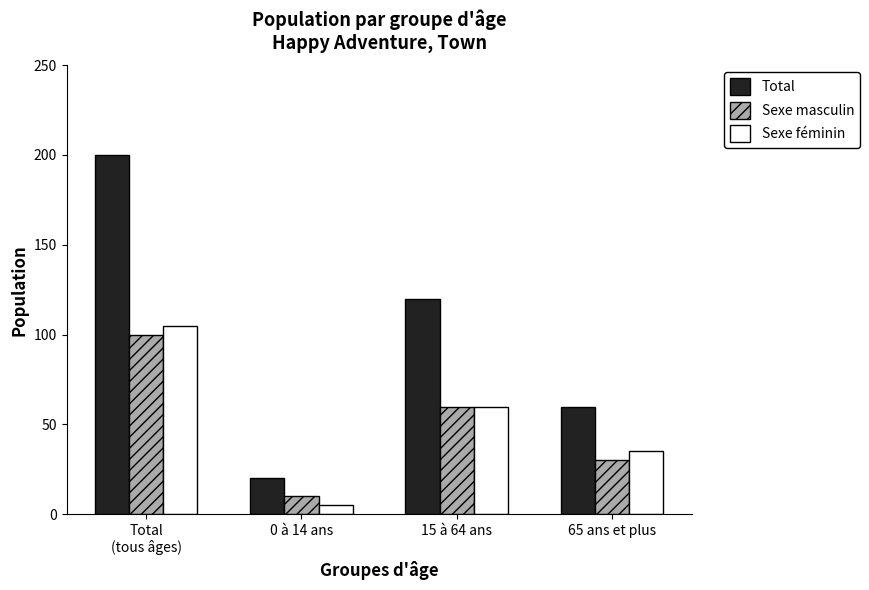

How many bars are there in each group?

3